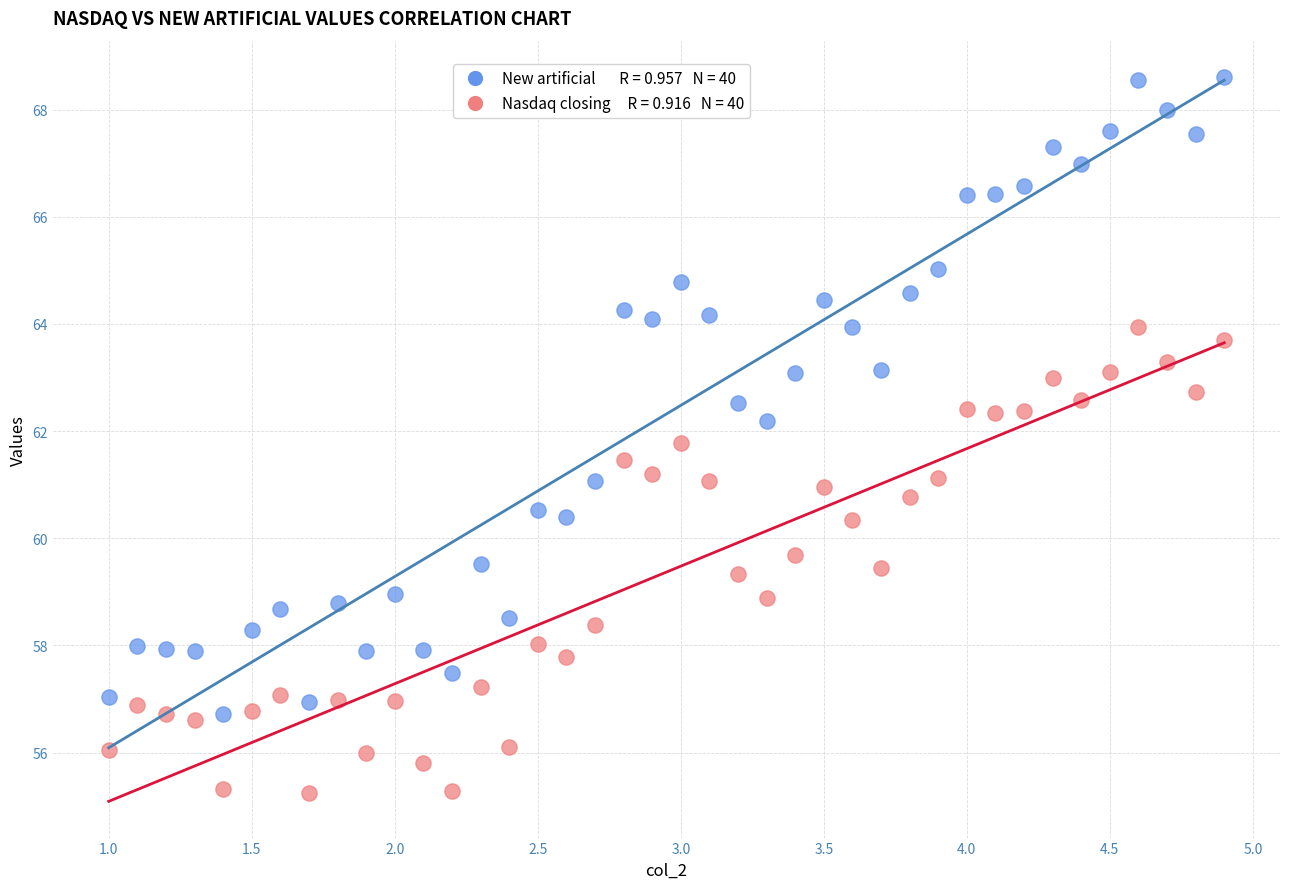

Across all data points, what is the range of Y values (max minus min)?

13.4